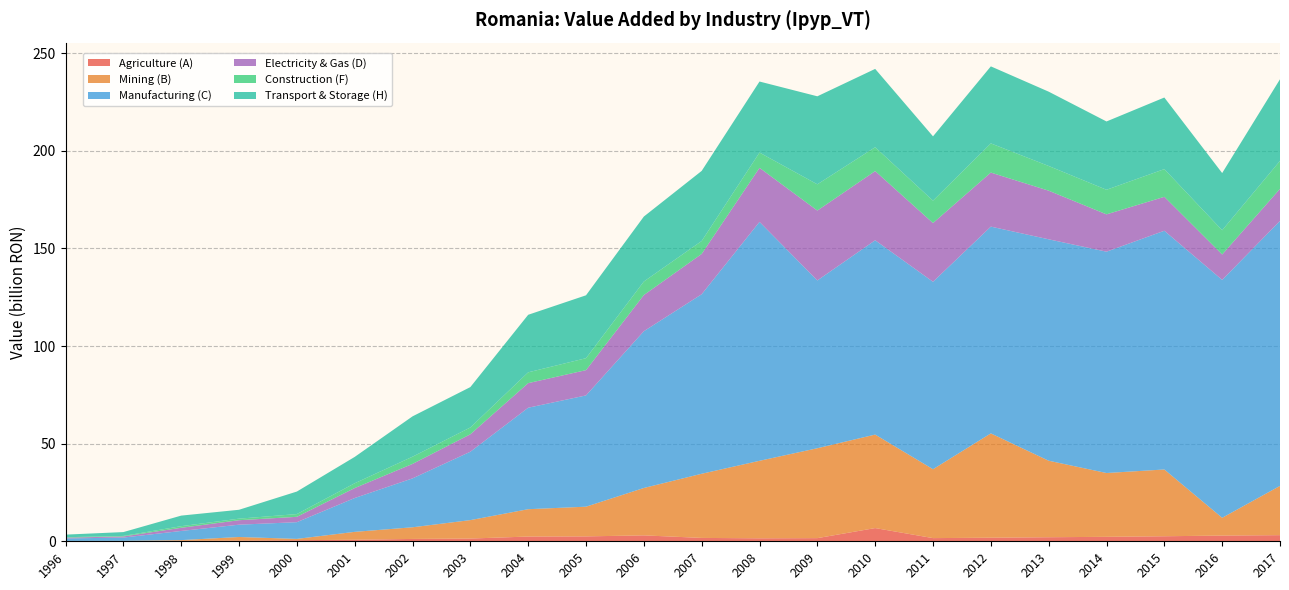

Reading left to right, list all the values displayed in this chart.

Agriculture (A): 0.1	0.1	0.3	0.4	0.6	0.8	1.2	1.4	2.4	2.5	3.0	1.7	1.5	1.6	6.8	1.6	1.8	2.1	2.3	2.6	2.9	3.1
Mining (B): 0.1	0.1	0.3	1.8	0.7	4.0	6.0	9.4	14.0	15.2	24.3	32.9	39.7	46.0	47.9	35.3	53.4	39.2	32.7	34.2	9.1	25.2
Manufacturing (C): 1.3	1.7	4.7	6.3	8.6	17.3	25.0	35.0	52.0	57.0	80.3	92.0	122.4	86.0	99.5	96.0	105.9	113.4	113.4	122.3	121.9	135.7
Electricity & Gas (D): 0.4	0.6	1.6	2.3	2.7	5.1	7.4	8.9	12.6	12.9	18.5	20.6	27.7	35.8	35.4	30.1	27.7	24.9	19.1	17.4	13.0	16.4
Construction (F): 0.2	0.3	0.8	0.8	1.4	2.5	3.7	3.5	5.5	6.1	6.9	6.6	7.8	13.4	12.2	11.5	14.9	12.7	12.6	14.2	12.4	14.3
Transport & Storage (H): 1.3	2.0	5.4	4.6	11.5	13.5	20.7	20.7	29.5	32.2	33.3	35.9	36.4	45.1	40.1	32.9	39.5	38.1	35.0	36.7	29.3	41.8